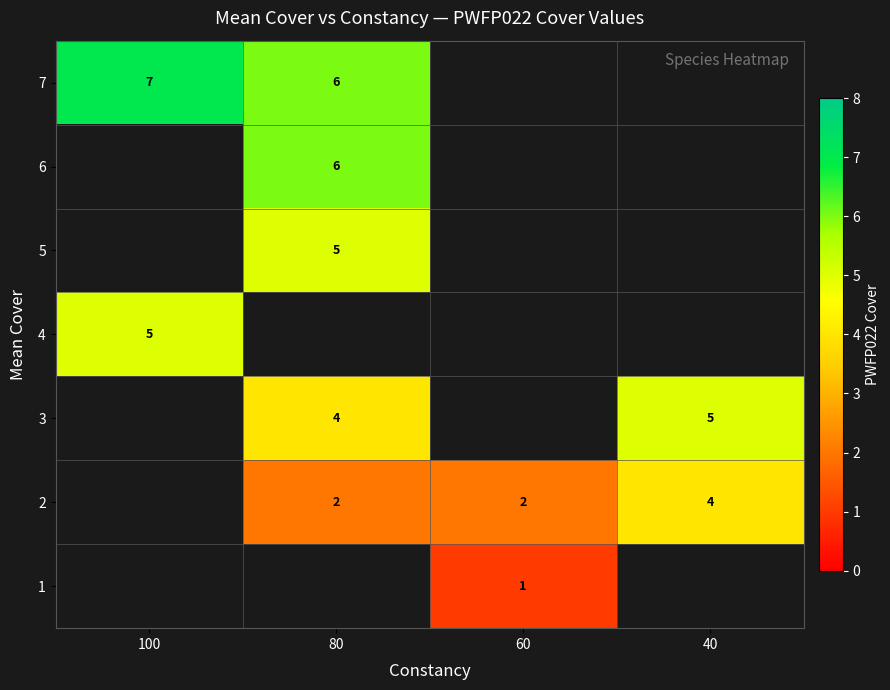

The value of 7 at 80 is 11. True or false?

False